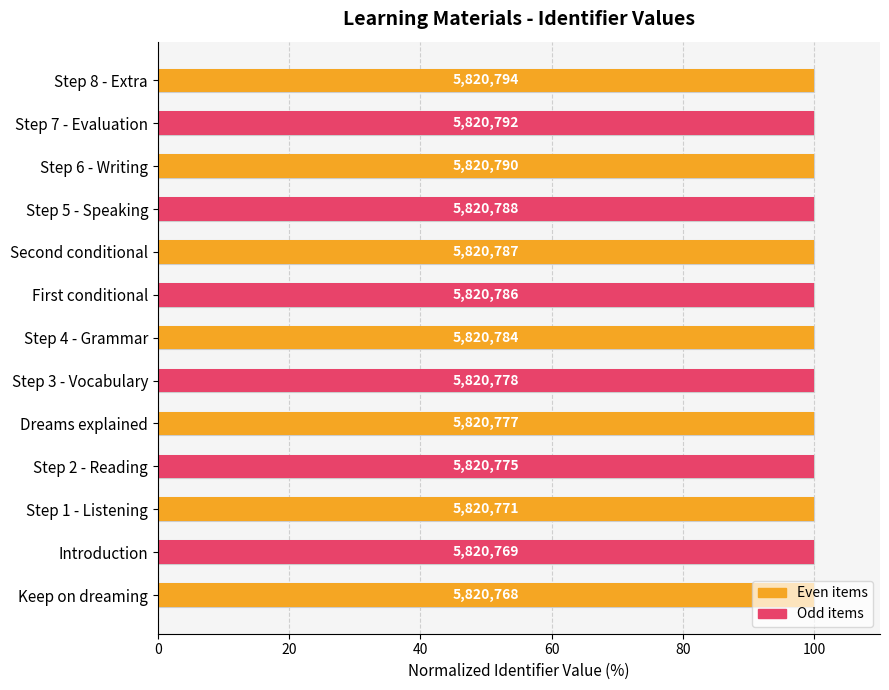

The value at Keep on dreaming is 100.0. True or false?

True